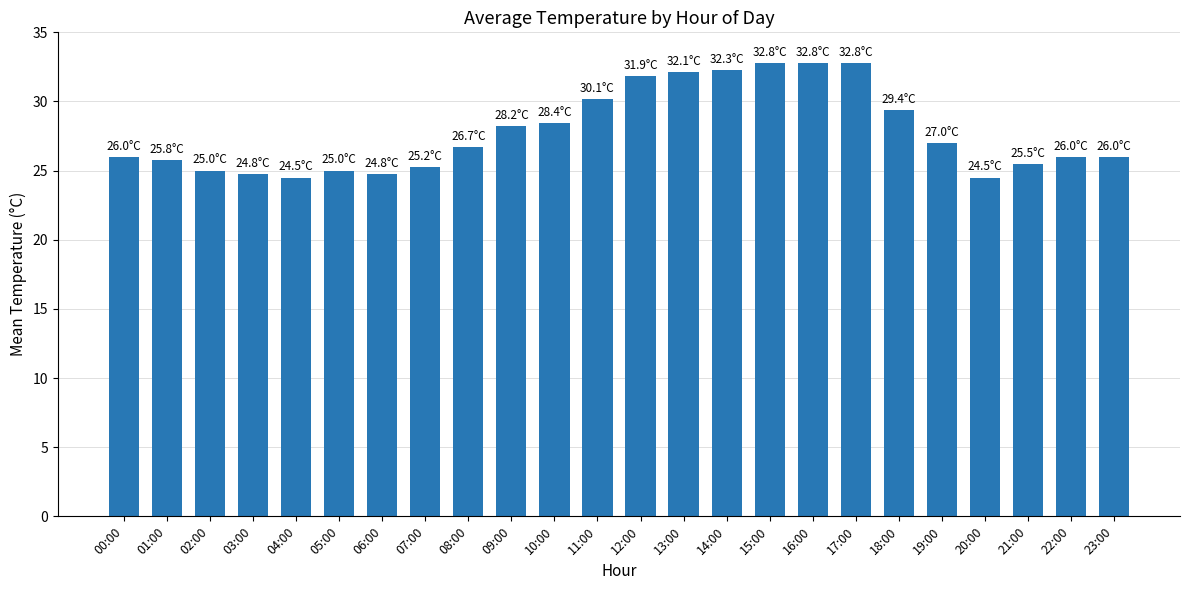

True or false: the data shows 24.8 at 03:00.

True